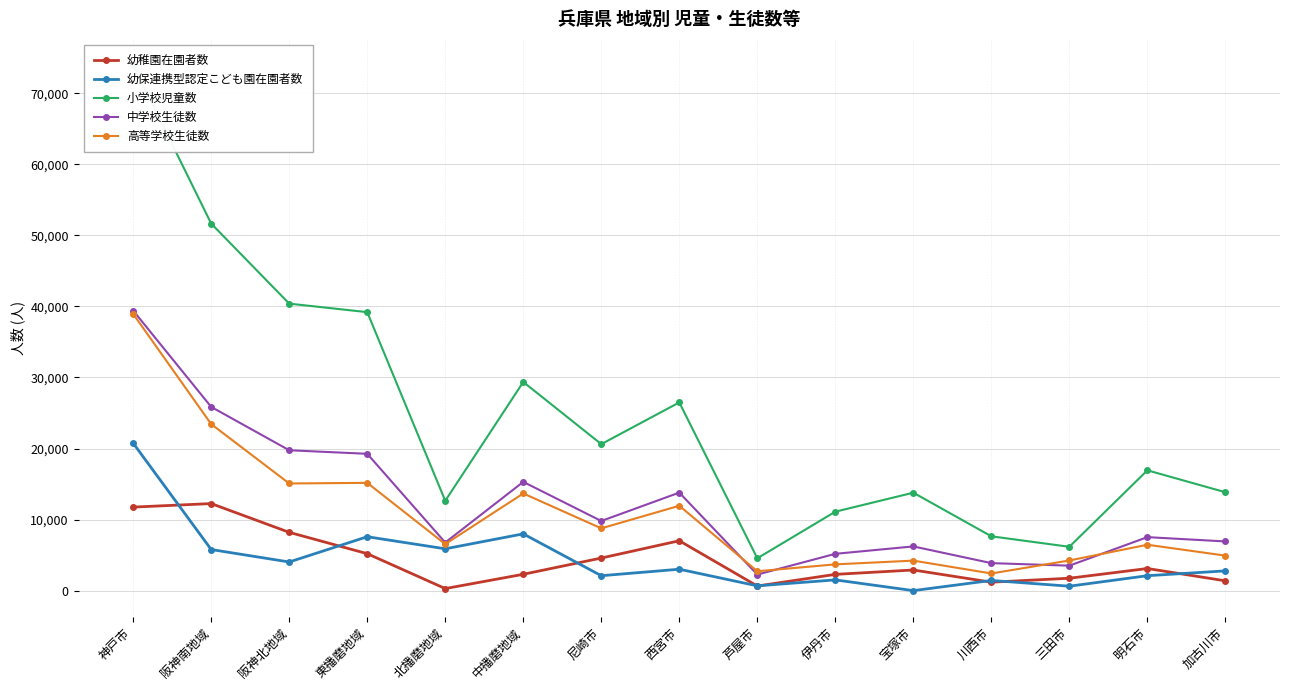

True or false: 中学校生徒数 and 幼稚園在園者数 intersect in this chart.

False